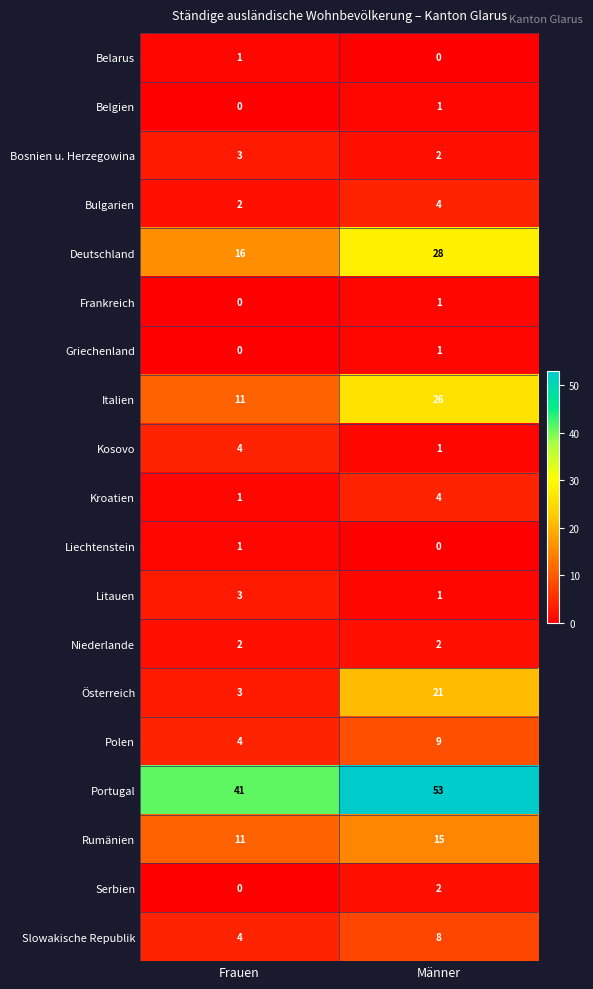

Which label corresponds to the largest value in the chart?

Männer